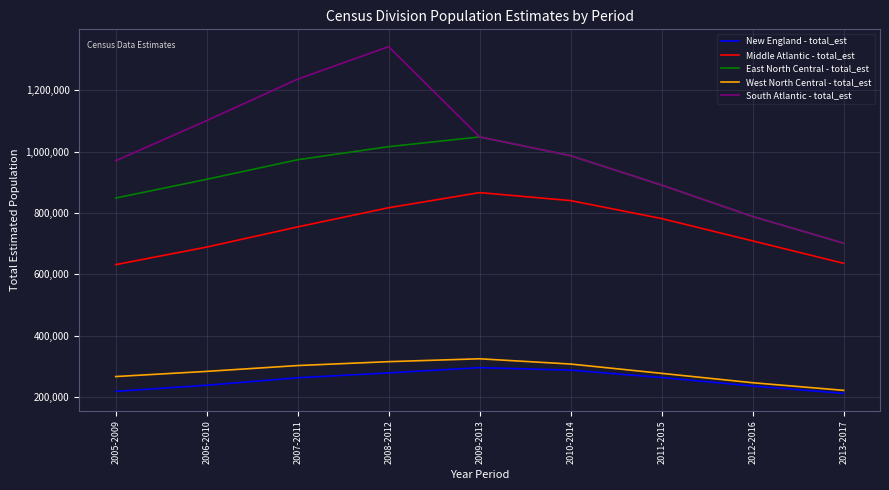

Which series has the largest range (max minus min)?

South Atlantic - total_est